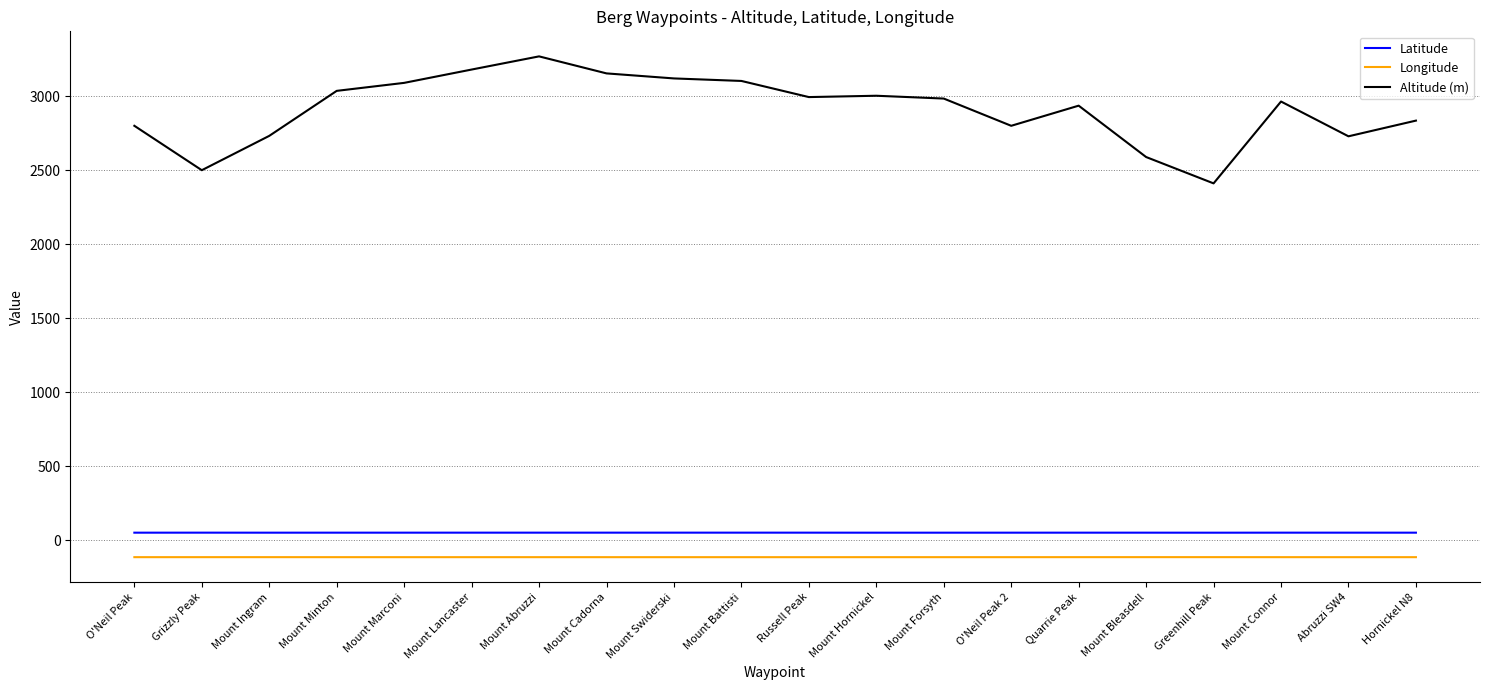

What is the maximum value shown in the chart?

3268.0